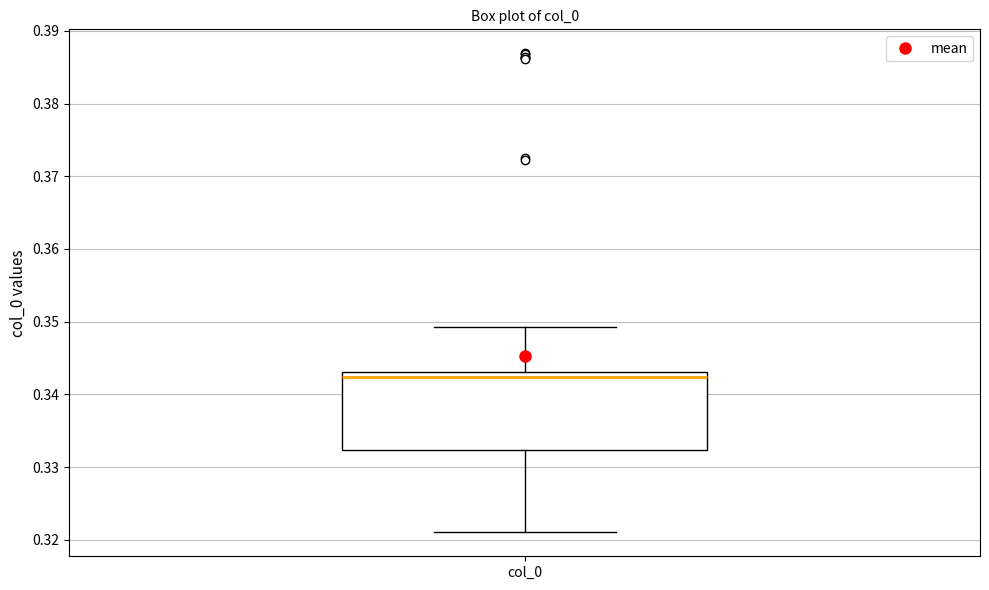

Where is the lower edge of the box for col_0 on the y-axis? The values are not printed on the chart, so give them approximately, as read against the axis.

0.332